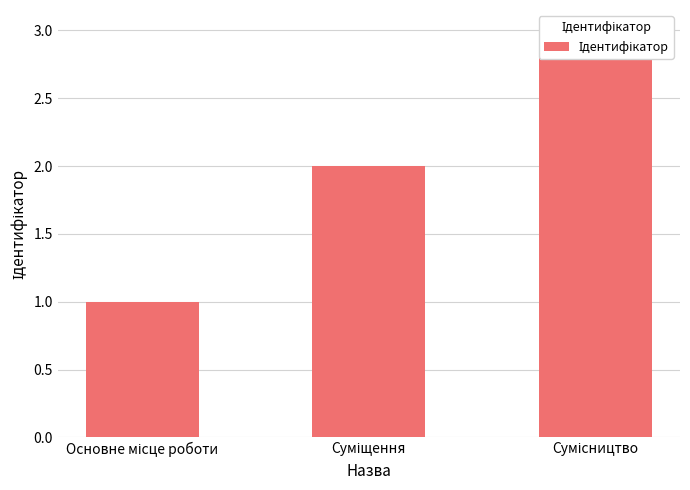

Is it true that the value at Суміщення is 2?

True